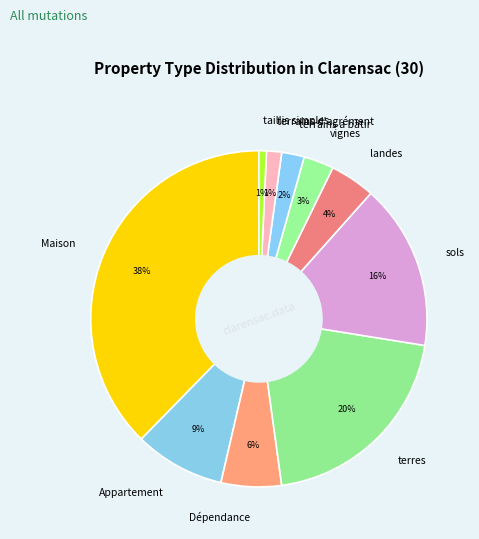

The taillis simples slice represents 13% of the pie. True or false?

False